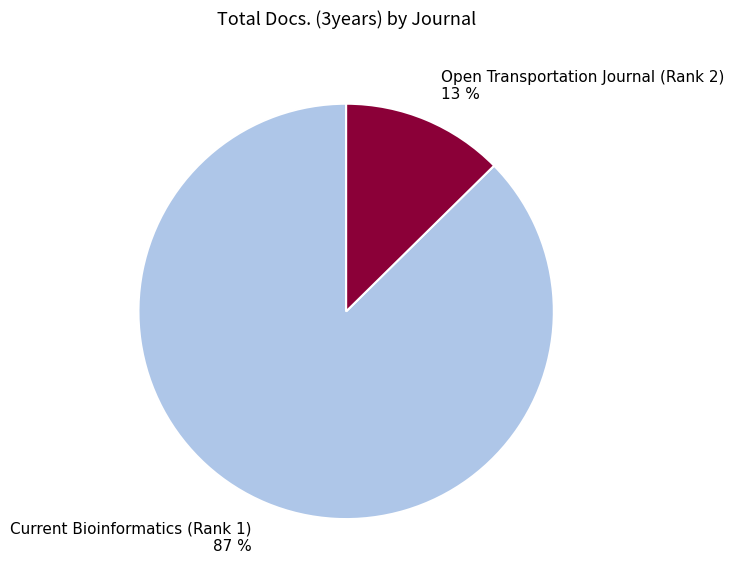

True or false: Open Transportation Journal (Rank 2) accounts for 27% of the total.

False